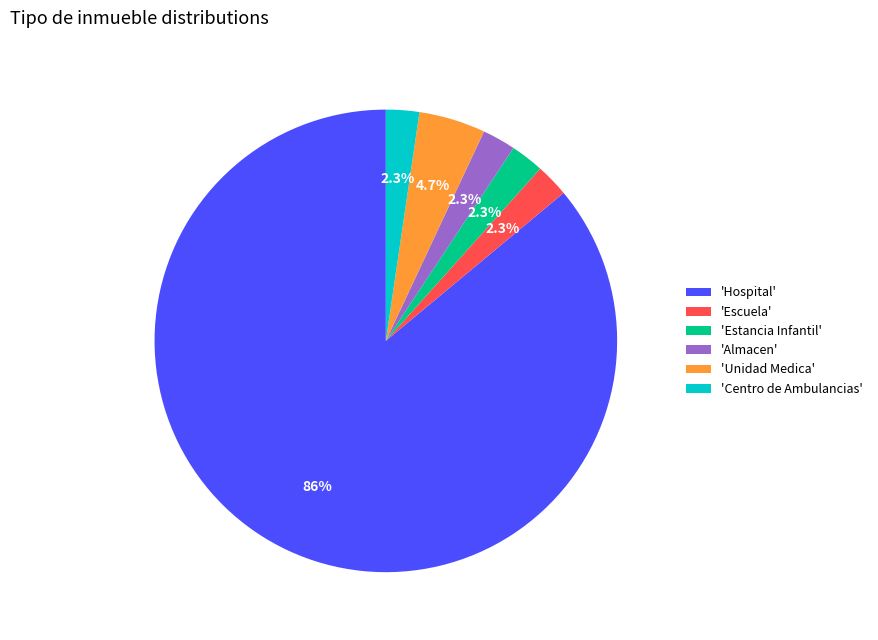

Between 'Hospital' and 'Unidad Medica', which is larger?

'Hospital'